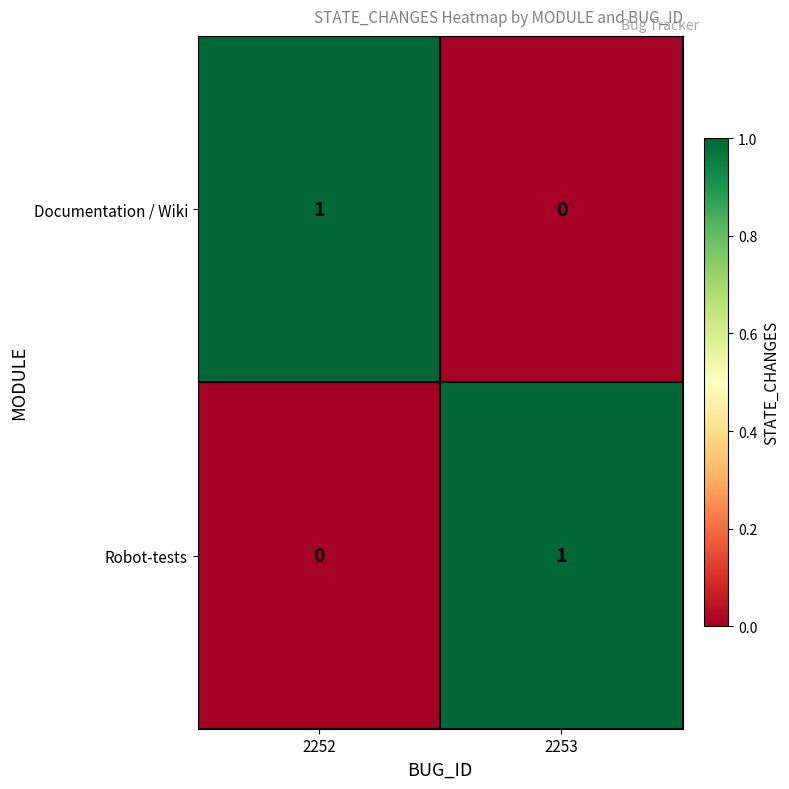

Is the value of Robot-tests at 2252 greater than the value of Documentation / Wiki at 2252?

No